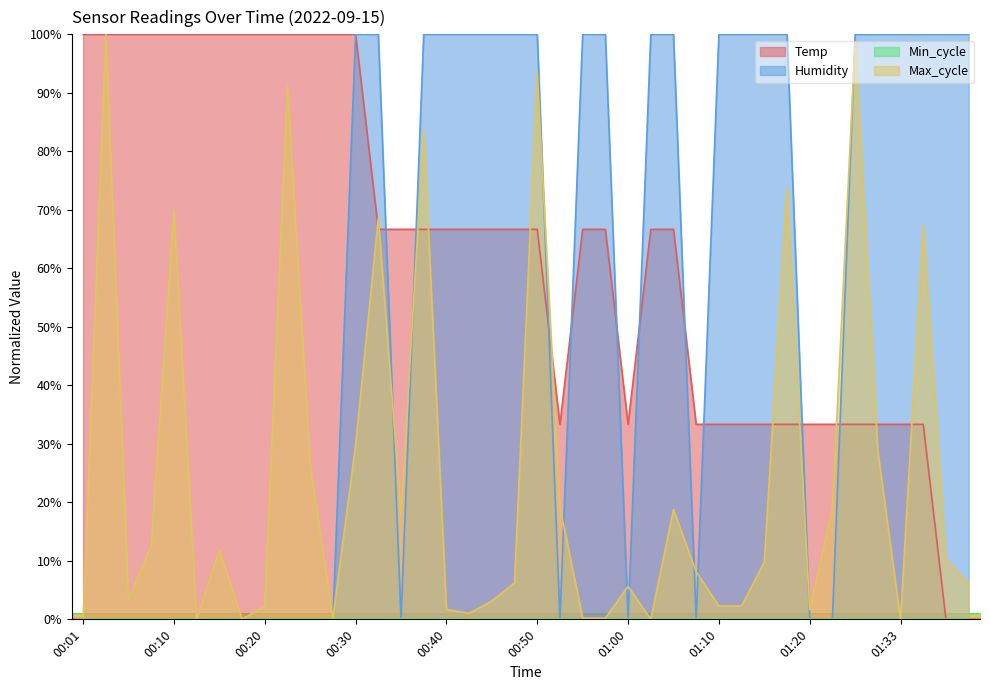

What is the difference between the highest and lowest values at 01:10?

100.0